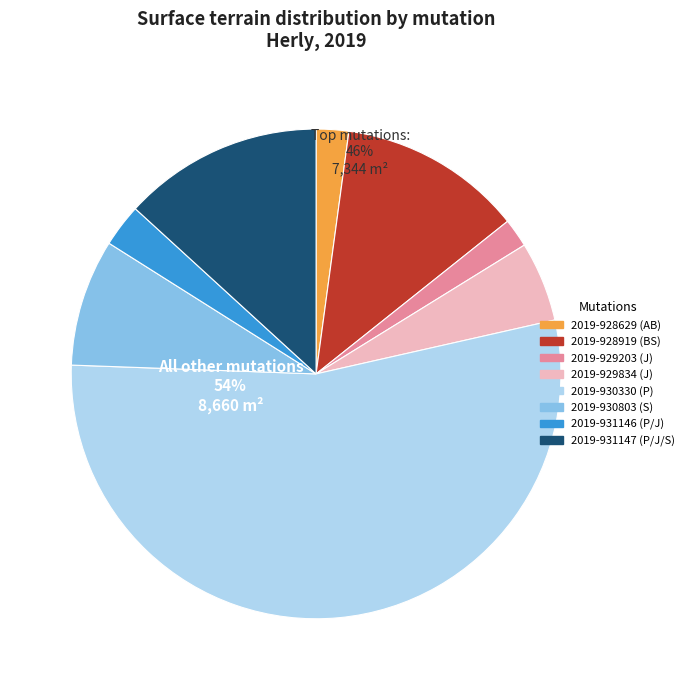

How much of the chart is everything except 2019-928919 (BS)?

87.9%